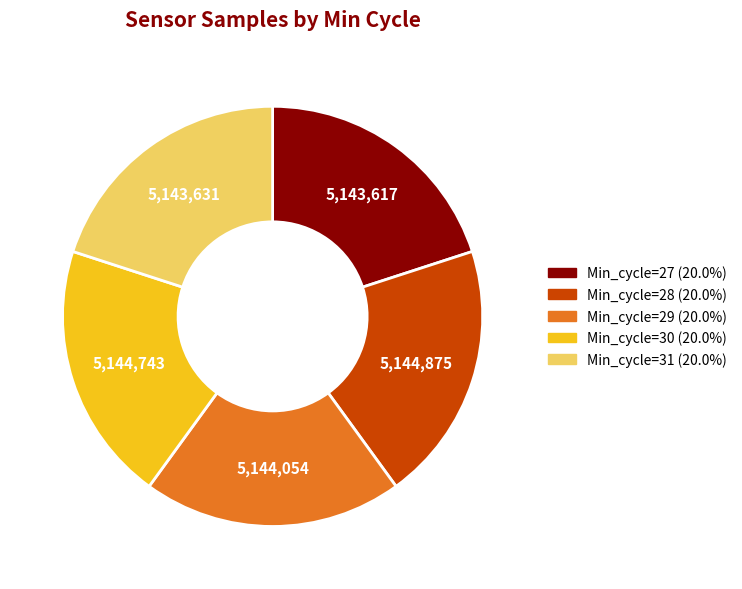

Approximately how many times larger is the value at Min_cycle=30 compared to Min_cycle=27?

1.0